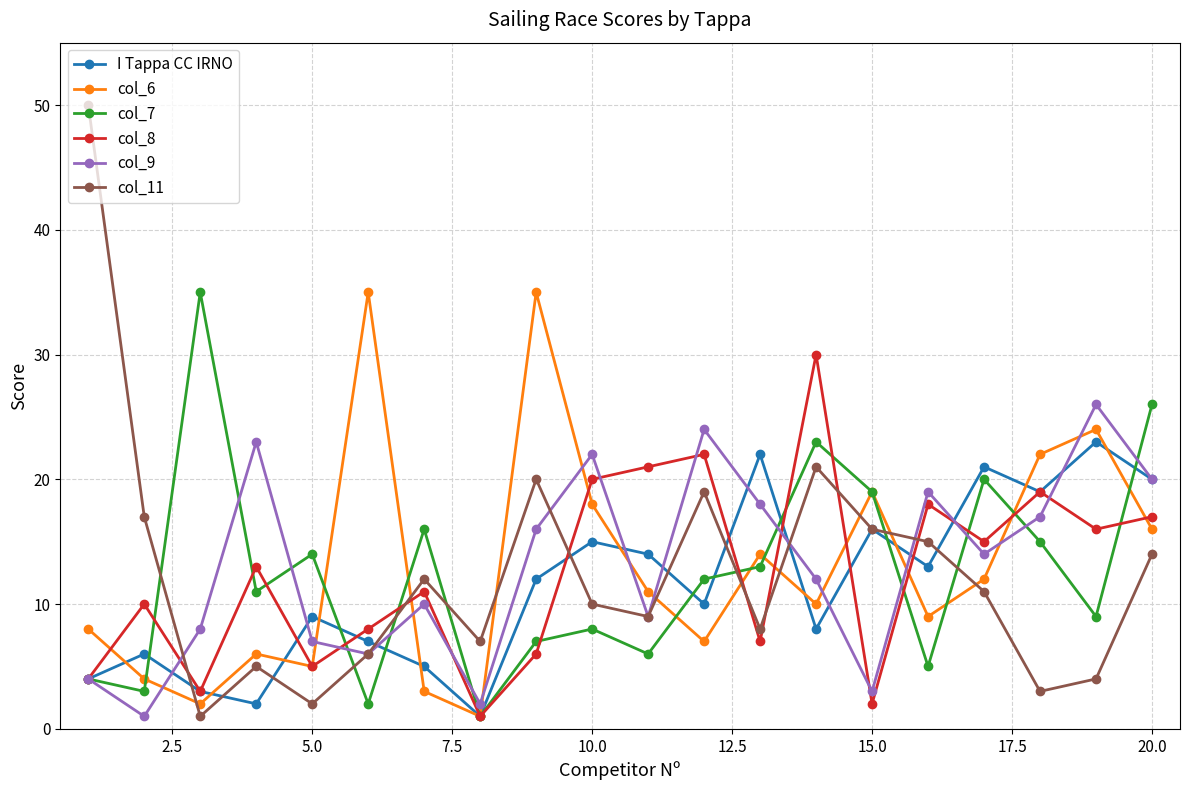

After their last crossing, which series has the higher values: col_8 or I Tappa CC IRNO?

I Tappa CC IRNO